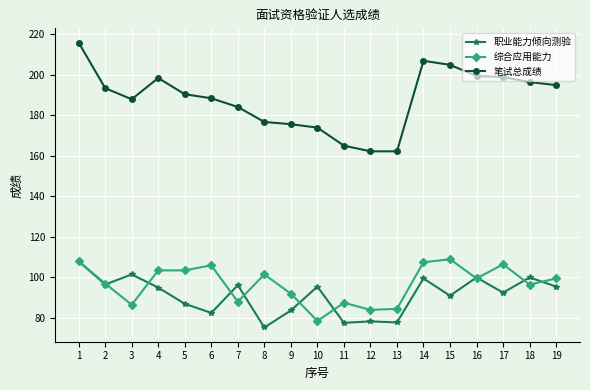

Does the chart display data point markers on the line(s)?

Yes